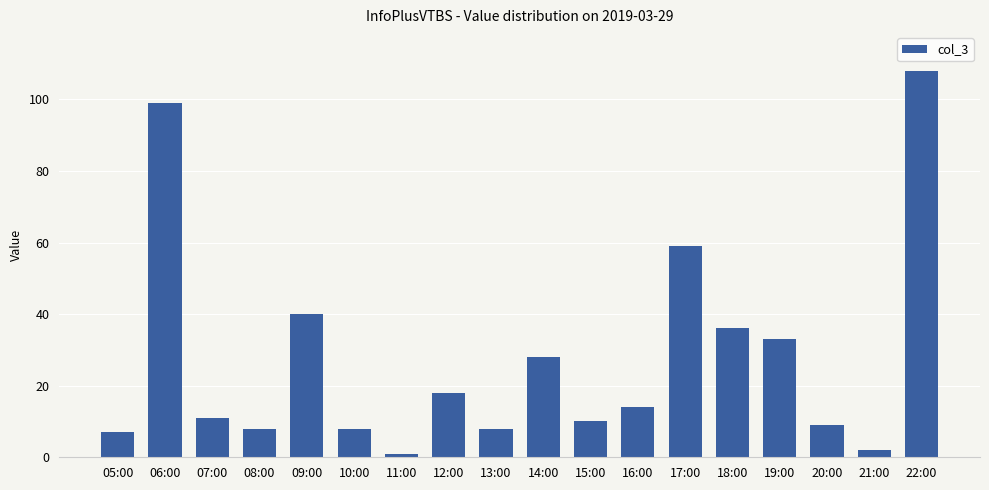

Approximately how many times larger is the value at 22:00 compared to 20:00?

12.0